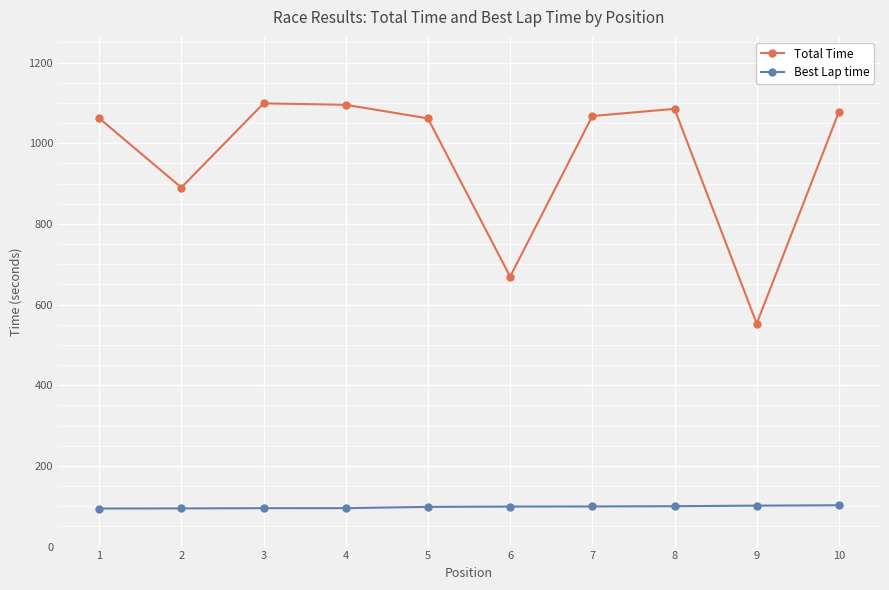

What is the total value across all series at 1?

1156.5